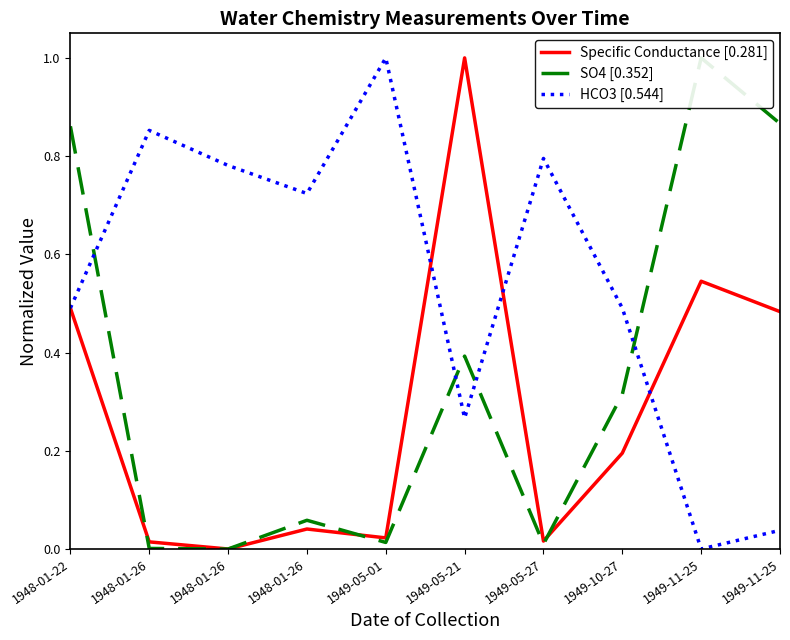

What is the value of the Specific Conductance [0.281] point at the 9th from the left?

0.5